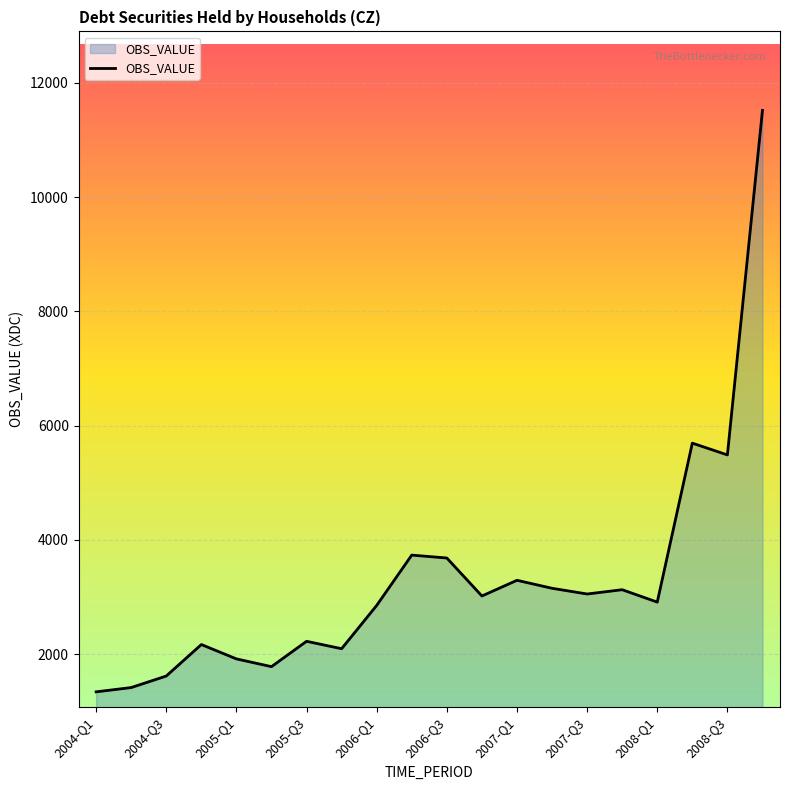

True or false: the data has more than 2 interior local peaks.

True